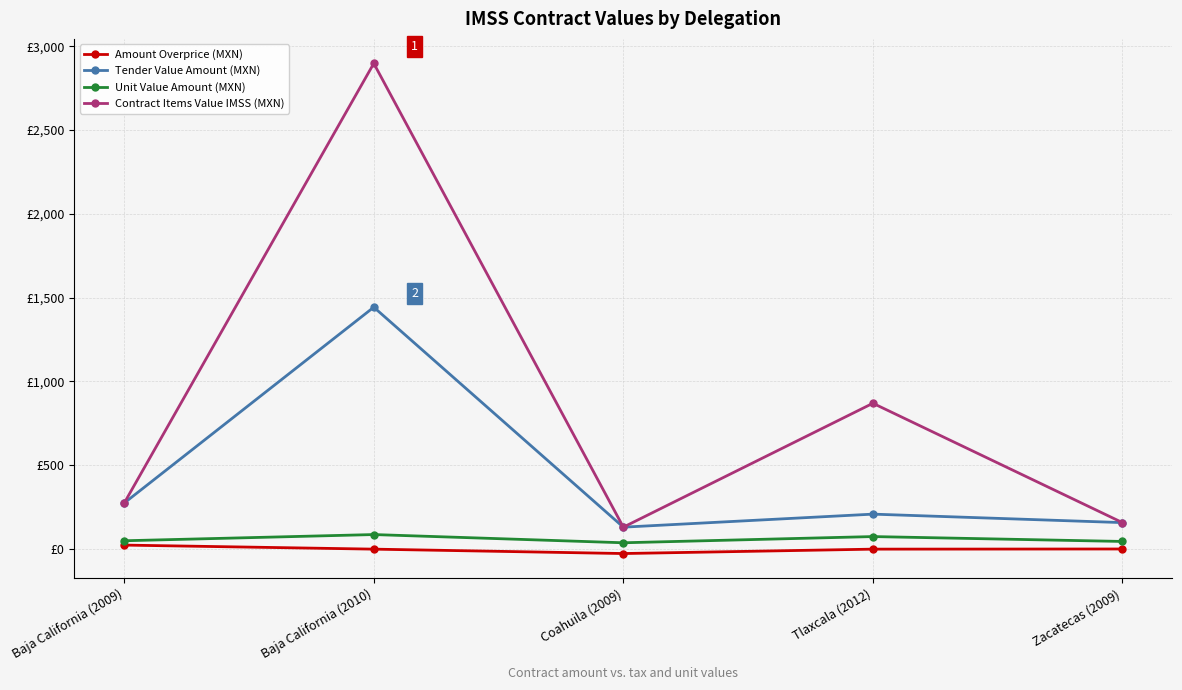

What position from the right is Baja California (2010)?

4